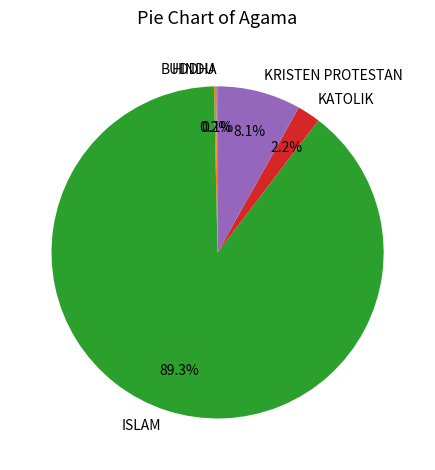

What is the majority slice?

ISLAM